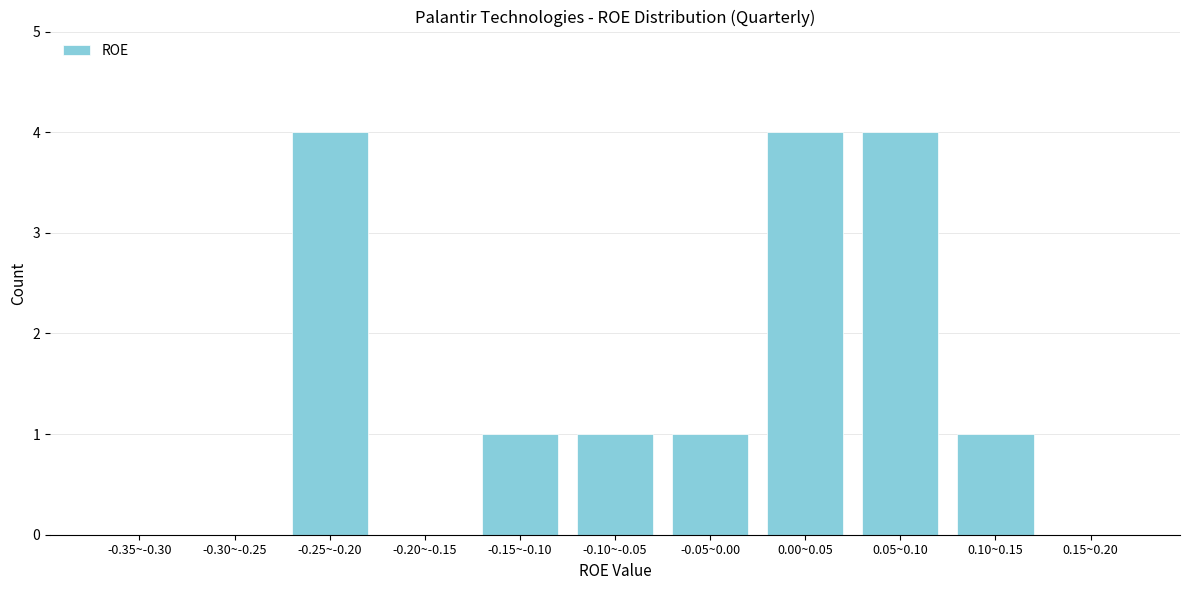

Reading right to left, extract all data points from this chart.

0.15~0.20=0	0.10~0.15=1	0.05~0.10=4	0.00~0.05=4	-0.05~0.00=1	-0.10~-0.05=1	-0.15~-0.10=1	-0.20~-0.15=0	-0.25~-0.20=4	-0.30~-0.25=0	-0.35~-0.30=0